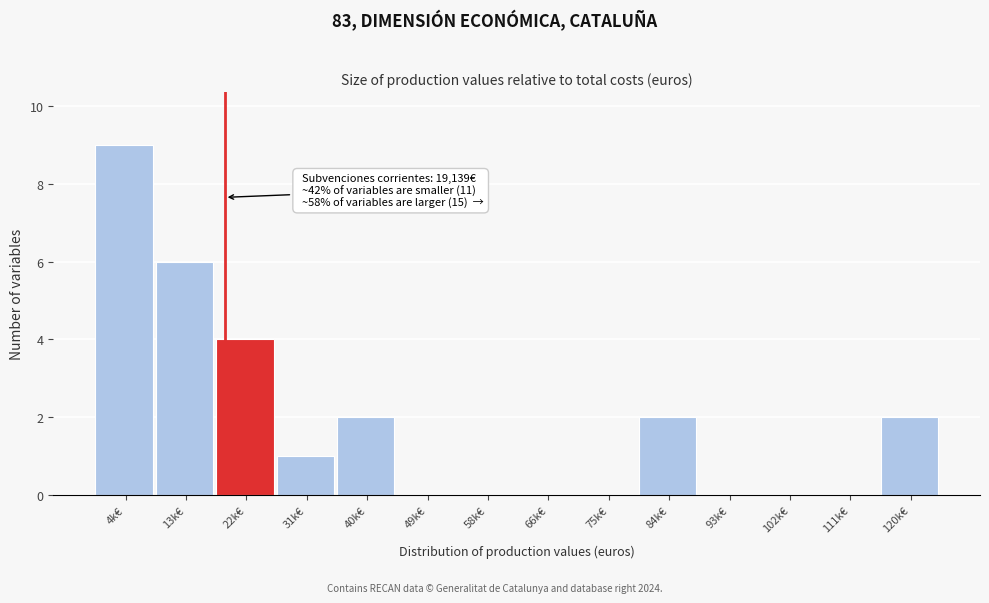

Reading left to right, transcribe all the data shown in this chart.

4k€=9	13k€=6	22k€=4	31k€=1	40k€=2	49k€=0	58k€=0	66k€=0	75k€=0	84k€=2	93k€=0	102k€=0	111k€=0	120k€=2